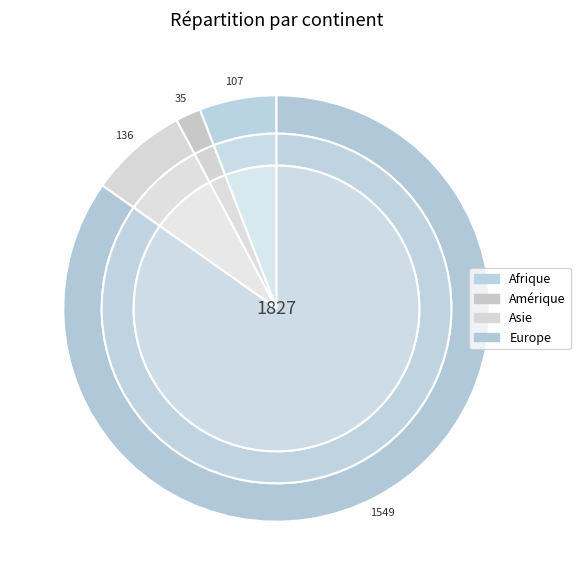

Count the number of slices in the pie.

9